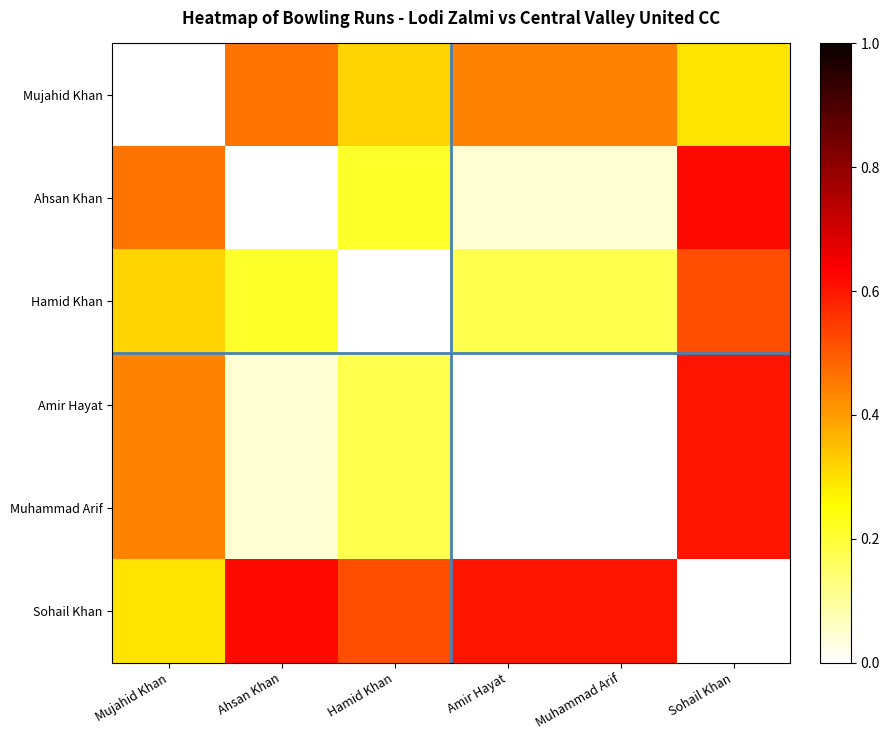

Reading right to left, extract all data points from this chart.

Mujahid Khan: Sohail Khan=0.3	Muhammad Arif=0.4	Amir Hayat=0.4	Hamid Khan=0.3	Ahsan Khan=0.5	Mujahid Khan=0.0
Ahsan Khan: Sohail Khan=0.6	Muhammad Arif=0.0	Amir Hayat=0.0	Hamid Khan=0.2	Ahsan Khan=0.0	Mujahid Khan=0.5
Hamid Khan: Sohail Khan=0.5	Muhammad Arif=0.2	Amir Hayat=0.2	Hamid Khan=0.0	Ahsan Khan=0.2	Mujahid Khan=0.3
Amir Hayat: Sohail Khan=0.6	Muhammad Arif=0.0	Amir Hayat=0.0	Hamid Khan=0.2	Ahsan Khan=0.0	Mujahid Khan=0.4
Muhammad Arif: Sohail Khan=0.6	Muhammad Arif=0.0	Amir Hayat=0.0	Hamid Khan=0.2	Ahsan Khan=0.0	Mujahid Khan=0.4
Sohail Khan: Sohail Khan=0.0	Muhammad Arif=0.6	Amir Hayat=0.6	Hamid Khan=0.5	Ahsan Khan=0.6	Mujahid Khan=0.3